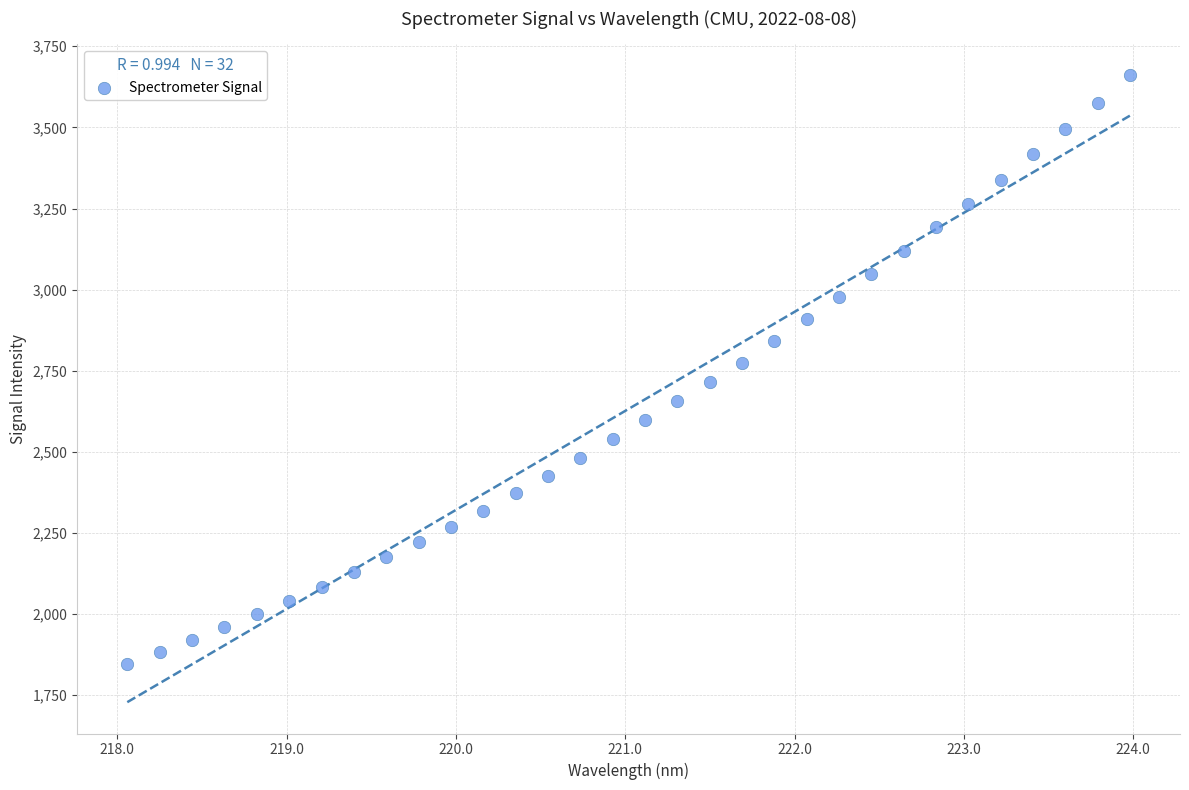

What is the range of Y values (max minus min)?

1813.8